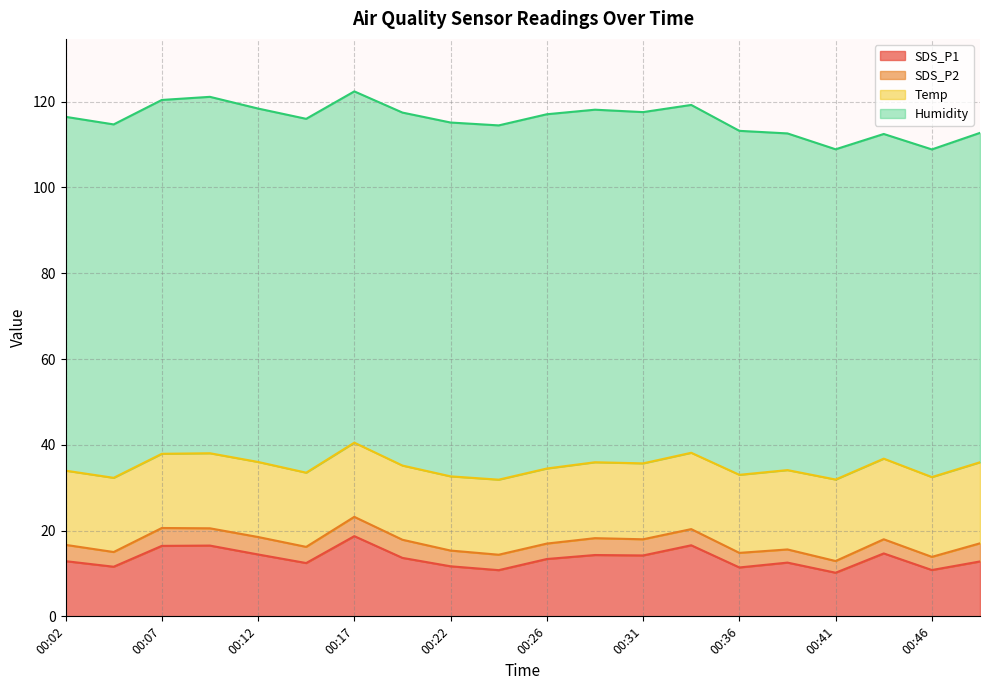

Which has a higher value, 00:24 or 00:22?

00:22